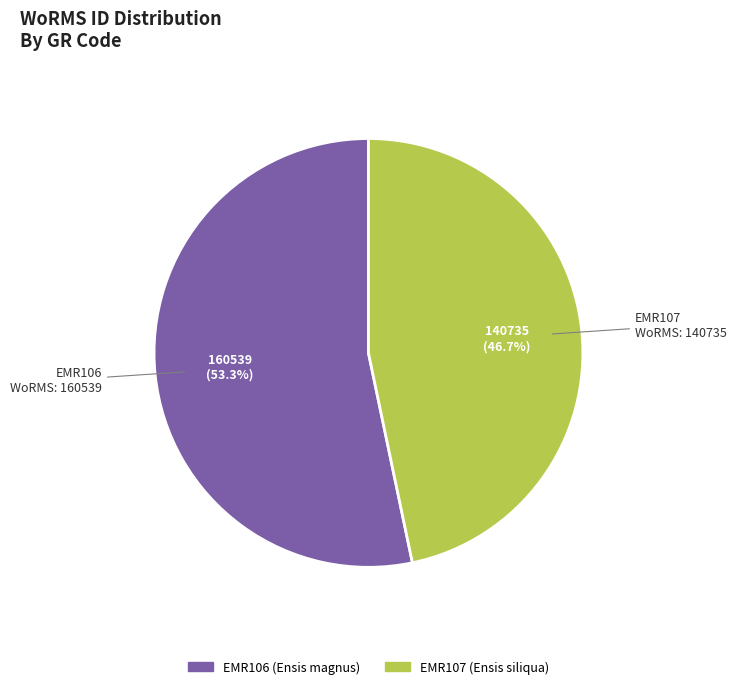

To the nearest percent, what percentage of the pie is EMR106?

53%